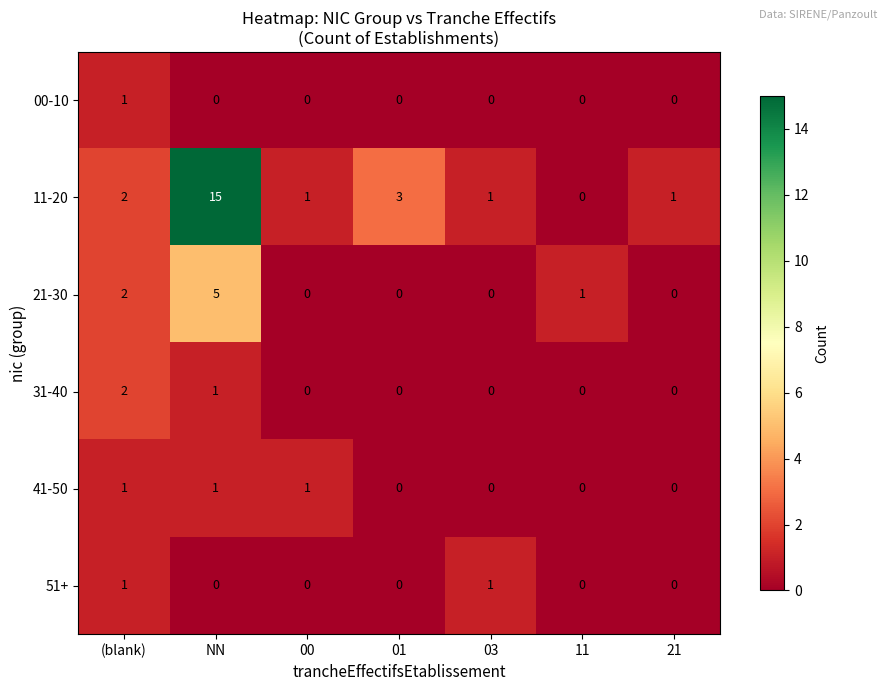

How many 21-30 values are between 0 and 2?

6